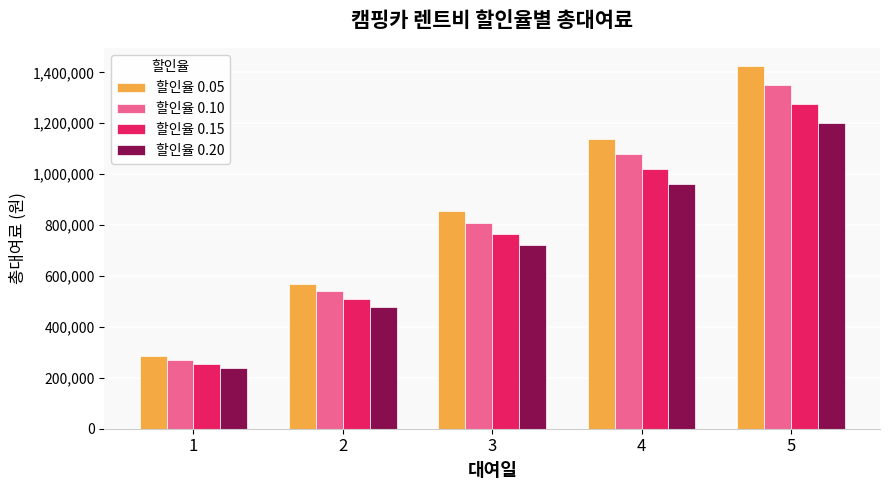

How many data points in 할인율 0.05 are less than 855000?

2